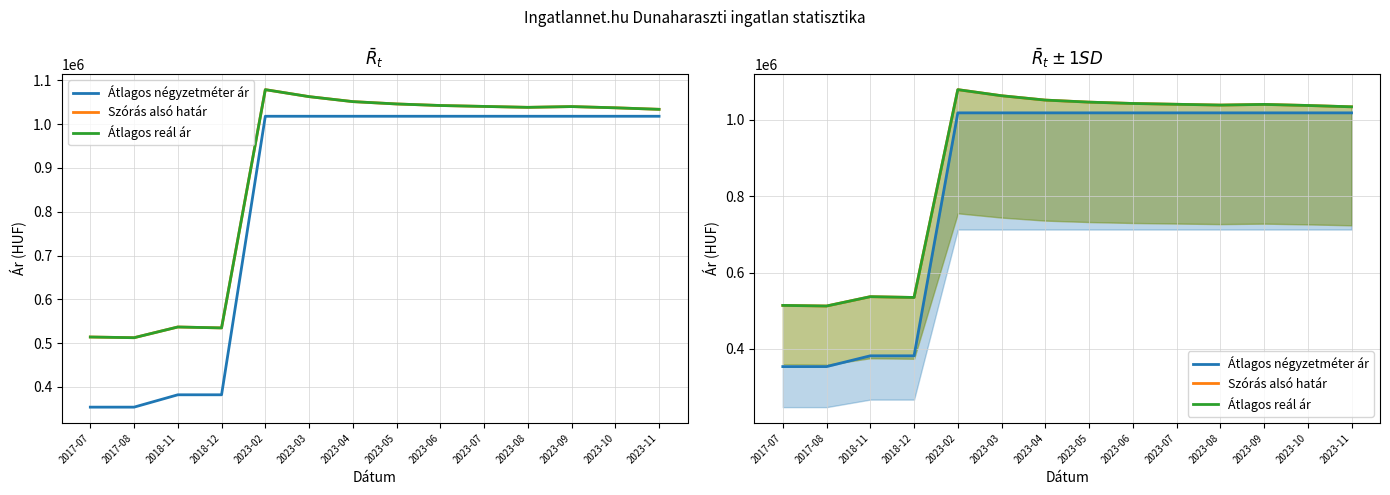

List the series in order of their peak value, lowest first.

Átlagos négyzetméter ár, Szórás alsó határ, Átlagos reál ár